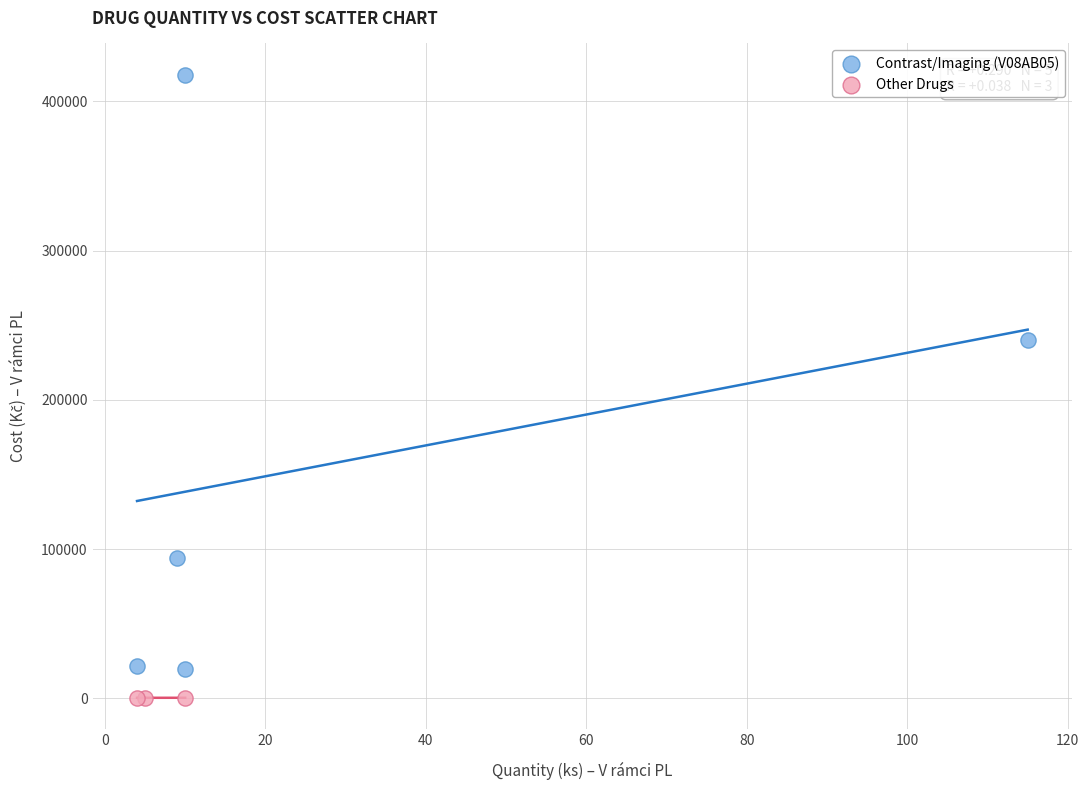

Which series has the largest Y range (max minus min)?

Contrast/Imaging (V08AB05)